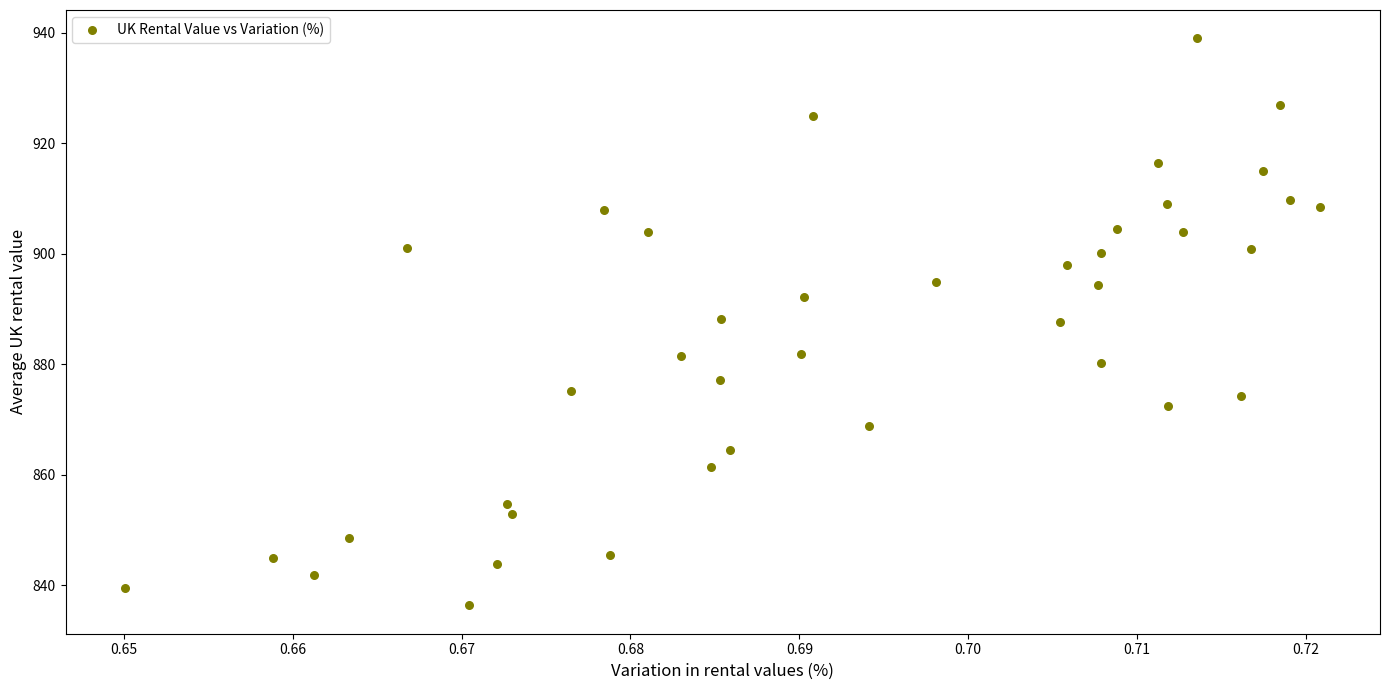

What is the range of Y values (max minus min)?

102.6